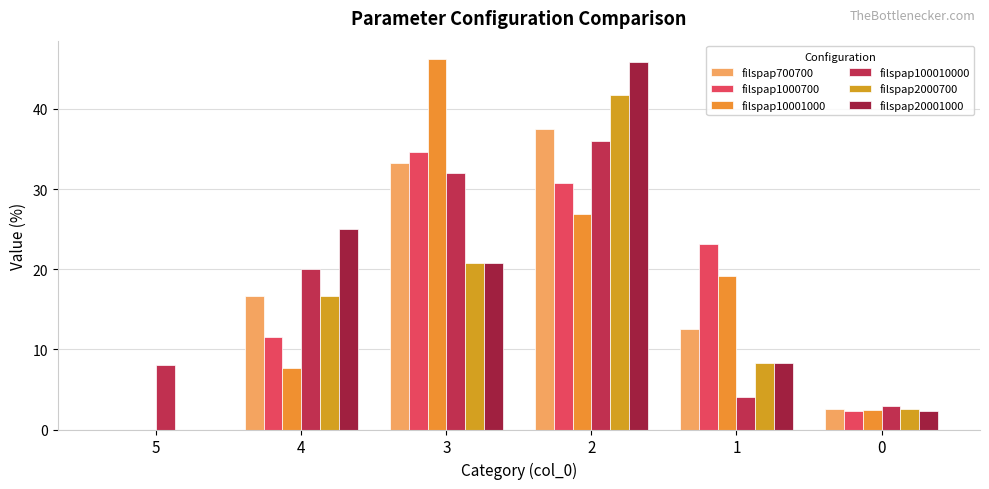

Reading right to left, extract all data points from this chart.

filspap700700: 2.5	12.5	37.5	33.3	16.7	0.0
filspap1000700: 2.4	23.1	30.8	34.6	11.5	0.0
filspap10001000: 2.4	19.2	26.9	46.2	7.7	0.0
filspap100010000: 2.9	4.0	36.0	32.0	20.0	8.0
filspap2000700: 2.6	8.3	41.7	20.8	16.7	0.0
filspap20001000: 2.3	8.3	45.8	20.8	25.0	0.0